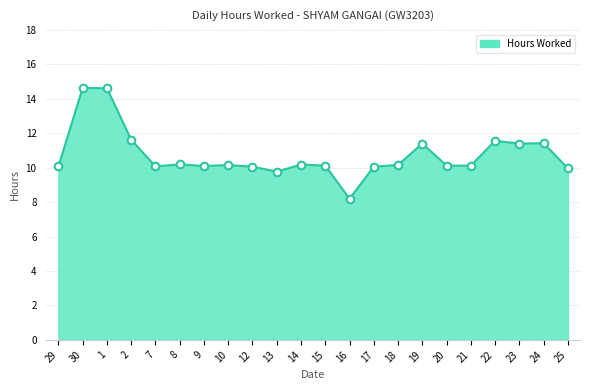

Approximately how many times larger is the value at 7 compared to 15?

1.0